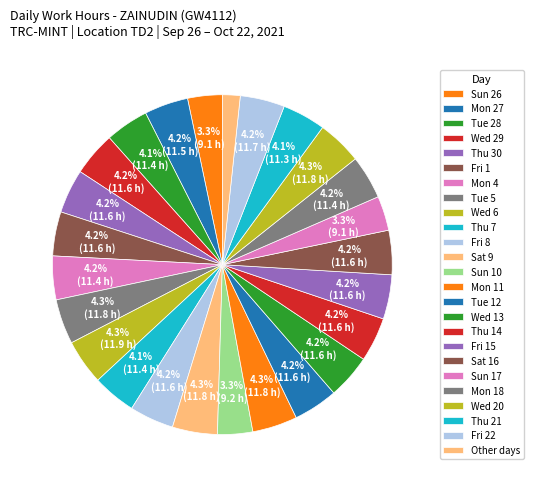

What is the change in value from Wed 29 to Sun 17?

-2.5